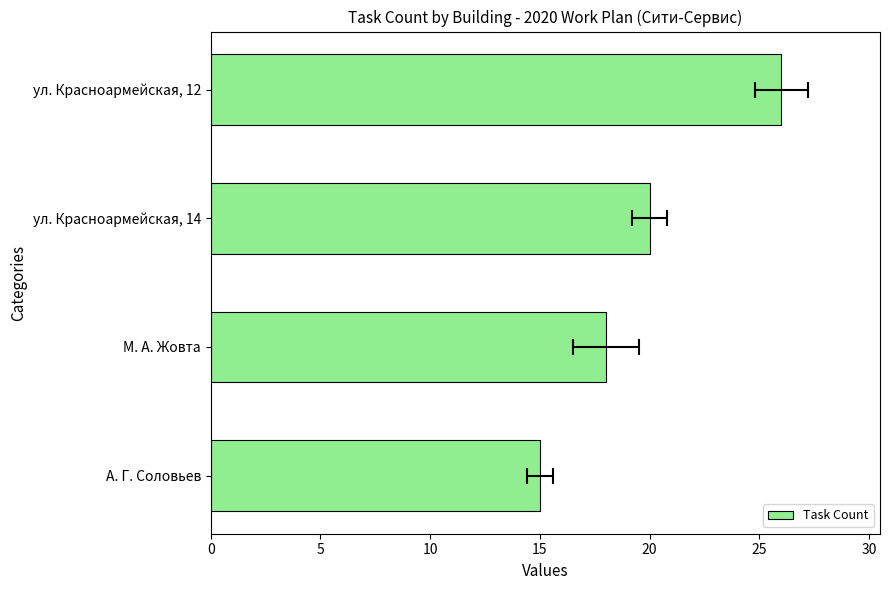

What is the difference between the maximum and minimum values?

11